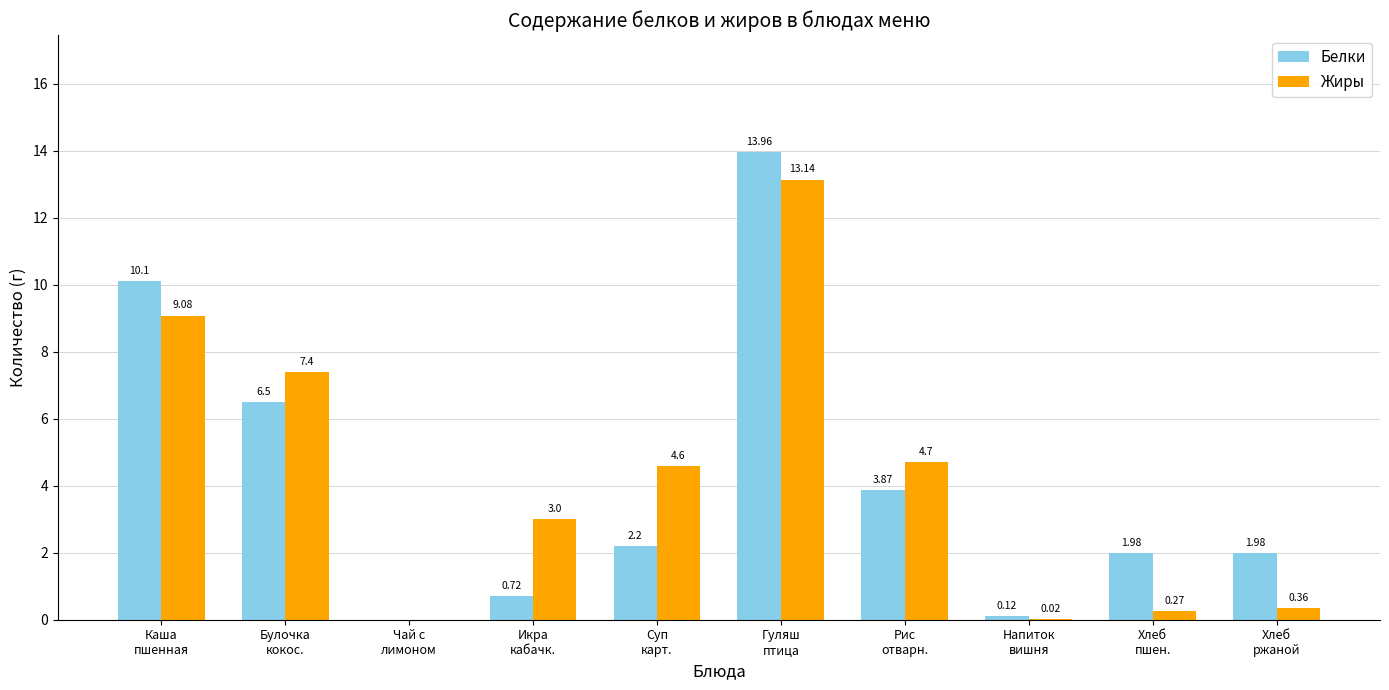

What is the sum of all Белки values?

41.4